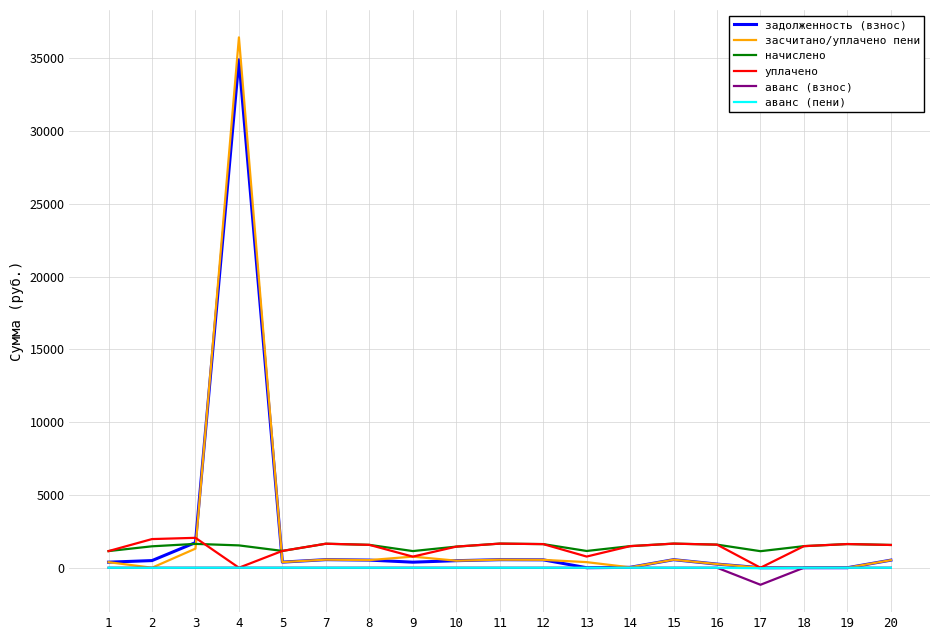

True or false: аванс (взнос) has a value of 0.0 at 15.

True